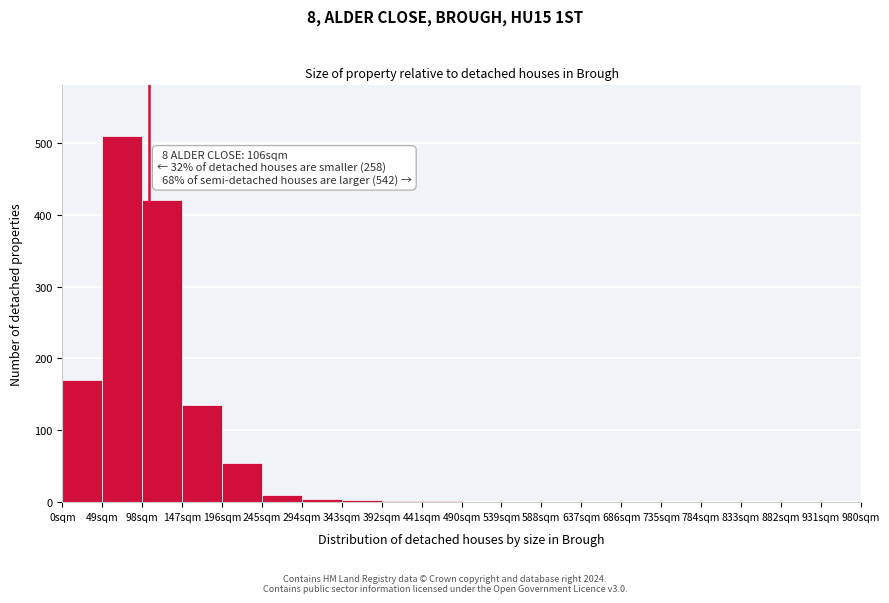

Over which range of the x-axis is the bar tallest?

49 to 98